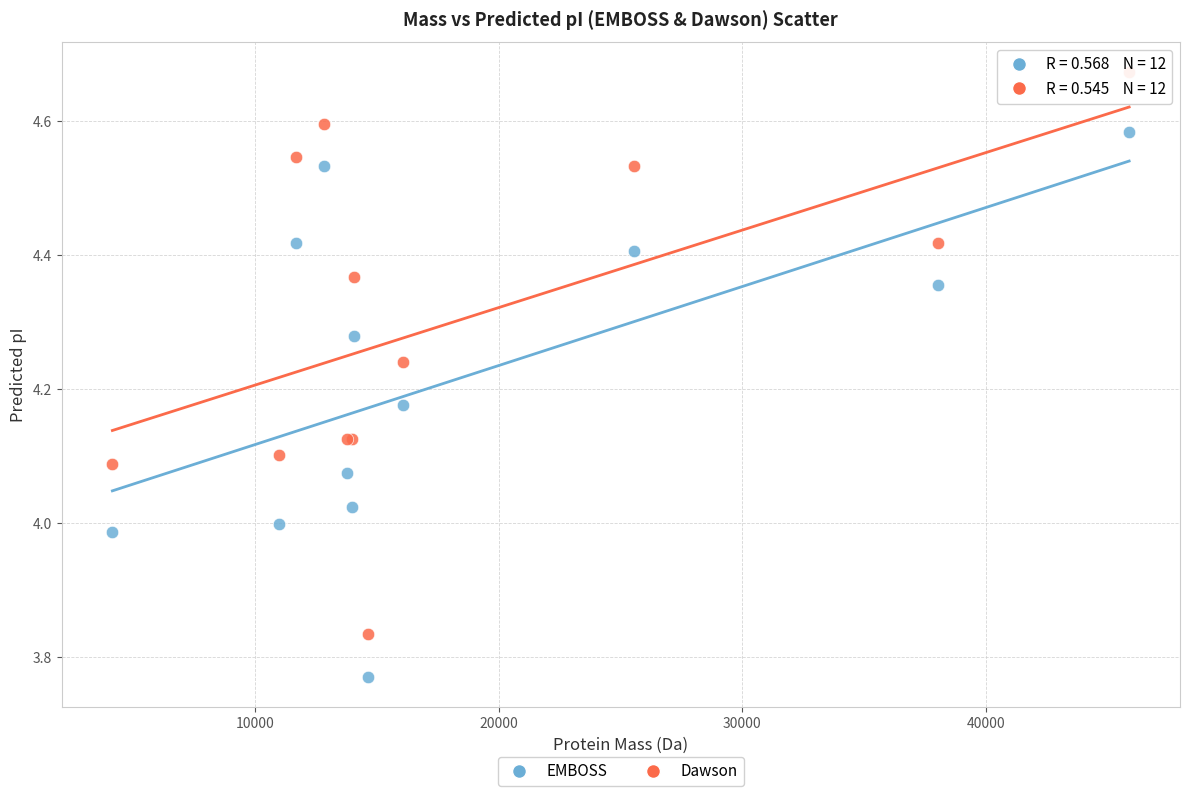

Which series has the widest spread of Y values?

Dawson